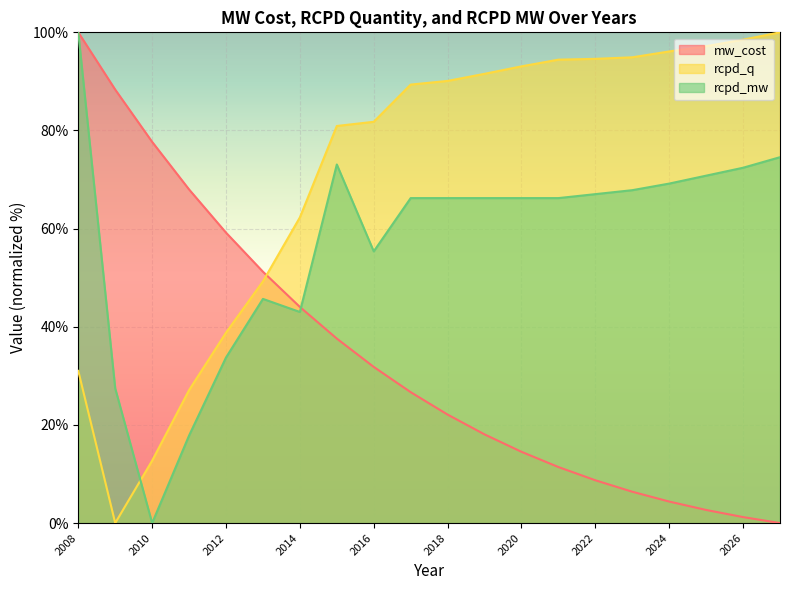

Where is rcpd_mw nearest to the value 50?

2013